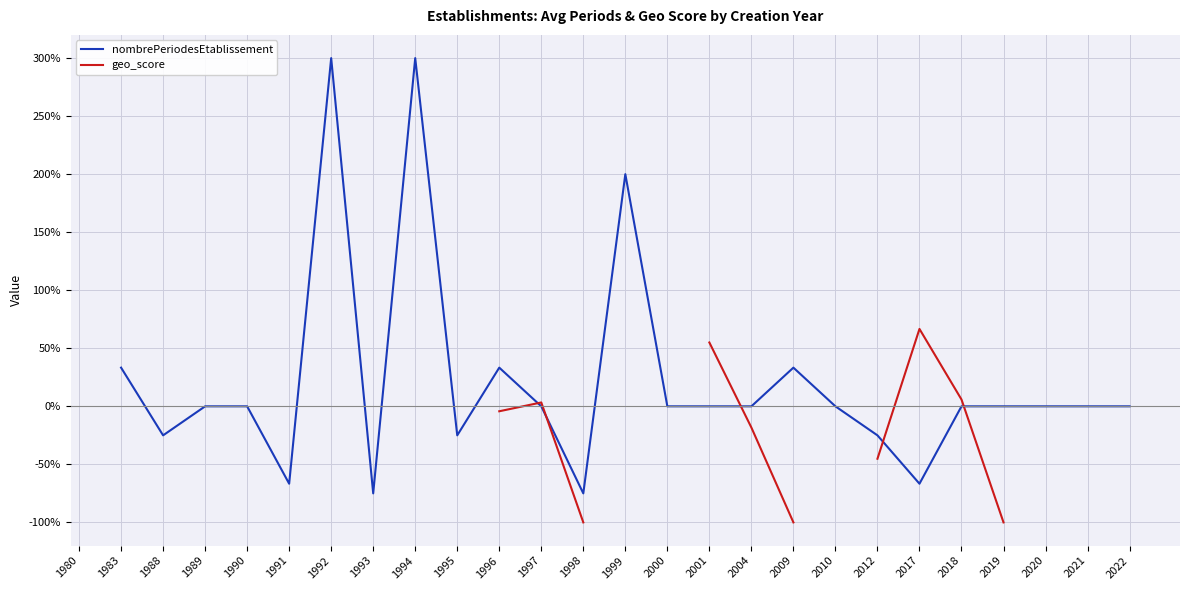

Which series changed the most between 1983 and 2004?

nombrePeriodesEtablissement